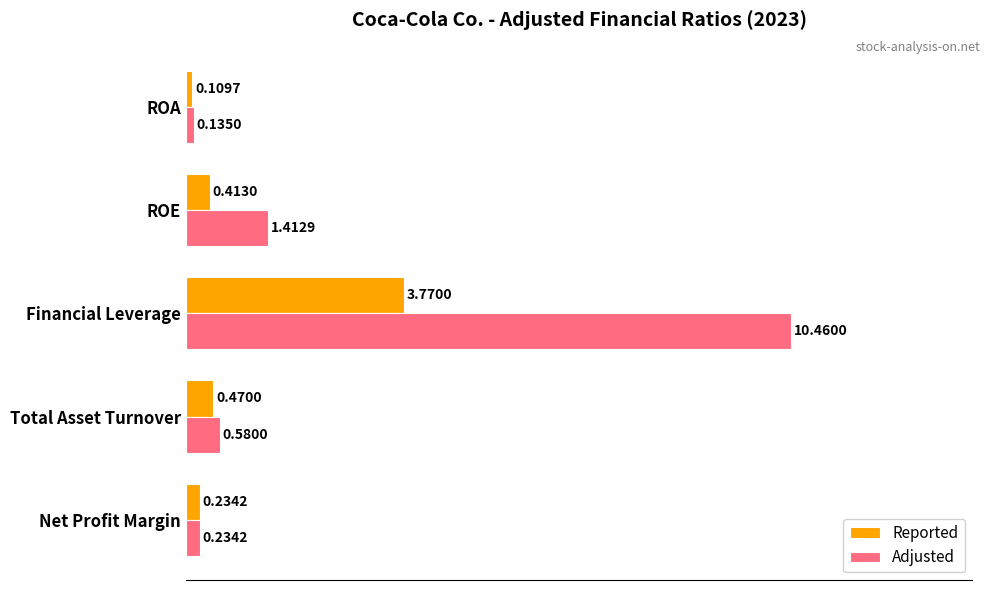

Which category has the highest value across all series?

Financial Leverage